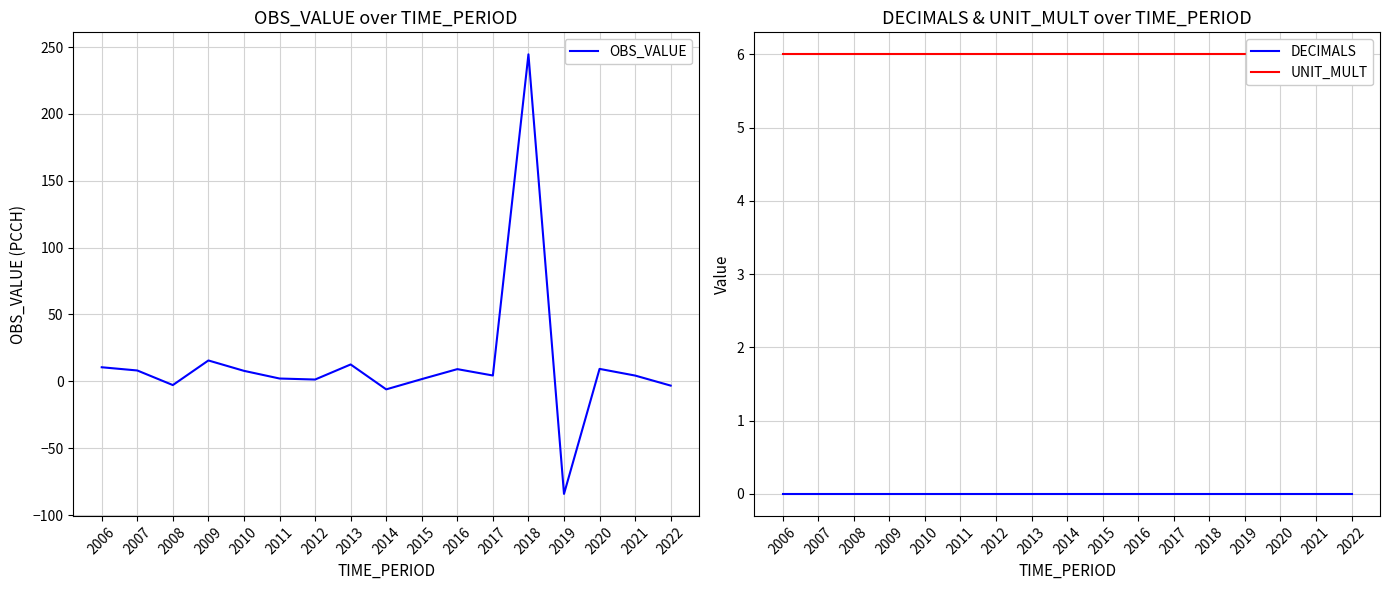

What is the minimum value shown in the chart?

-84.2